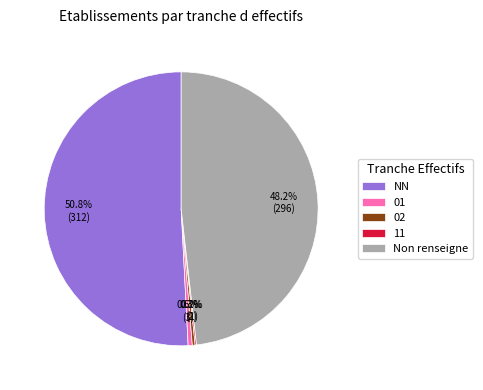

Which has a higher value, NN or Non renseigne?

NN